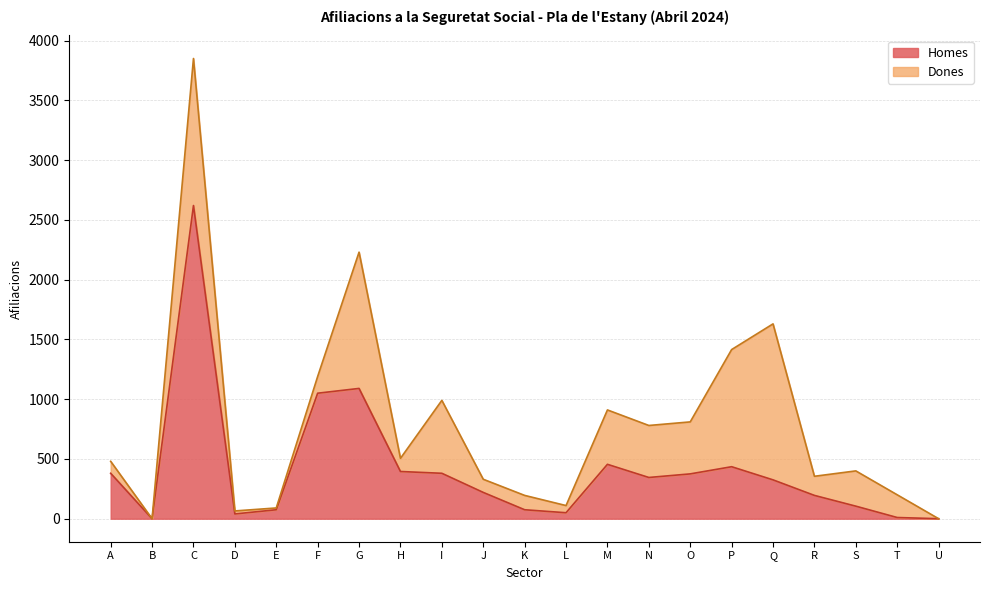

What is the difference between the values at I and Q?

55